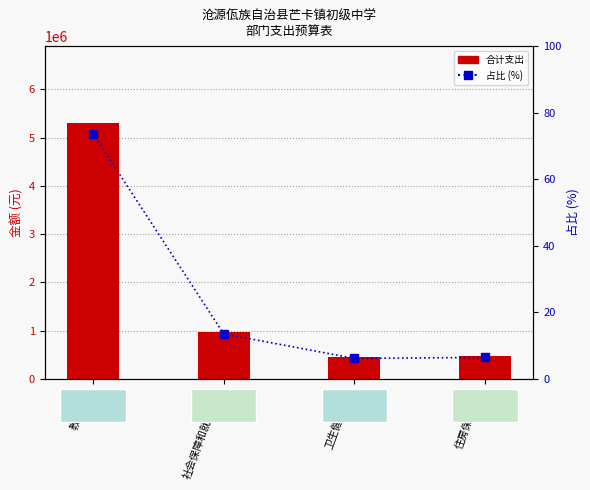

Read the 合计支出 value at 教育支出.

5302445.9